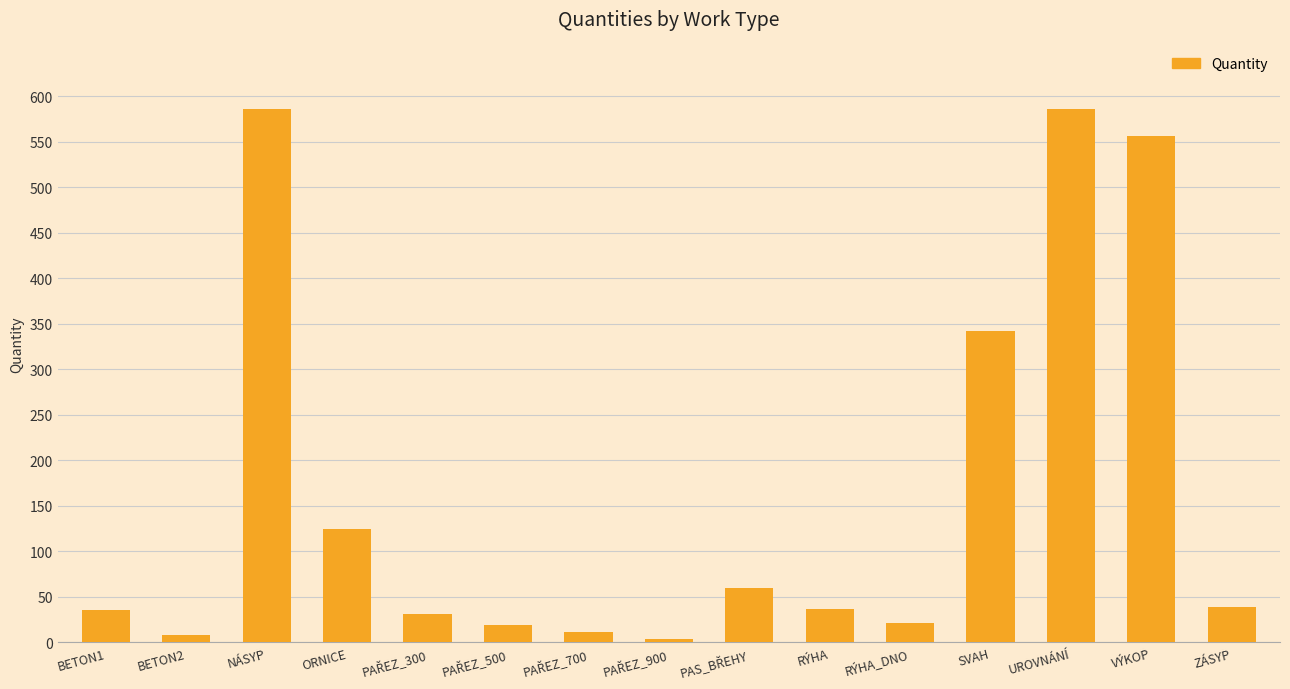

What value does the data have at UROVNÁNÍ?

586.4